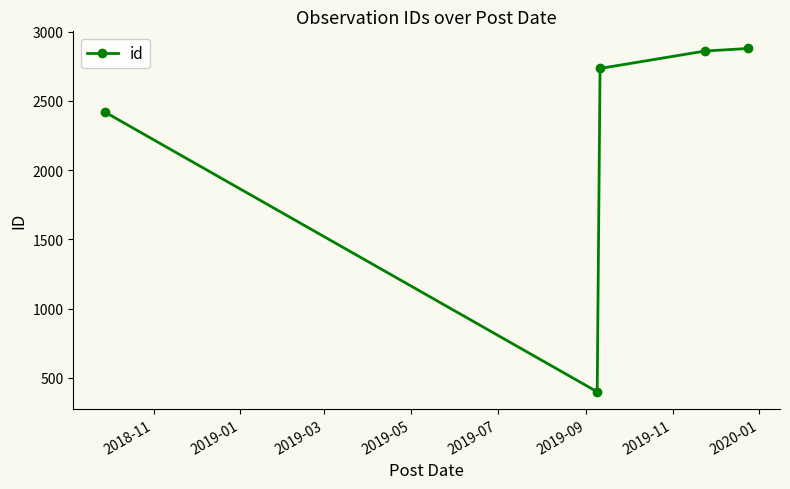

What is the average value?

2258